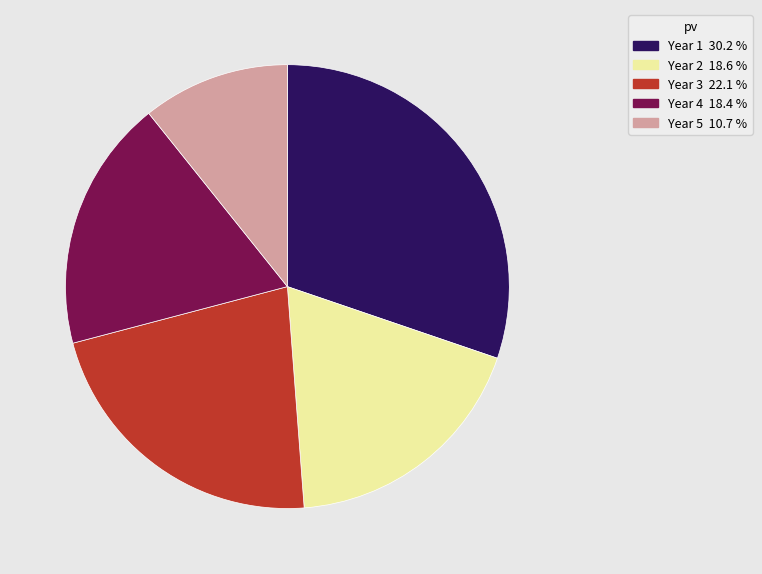

Is the sum of Year 1 30.2 % and Year 3 22.1 % greater than half?

Yes